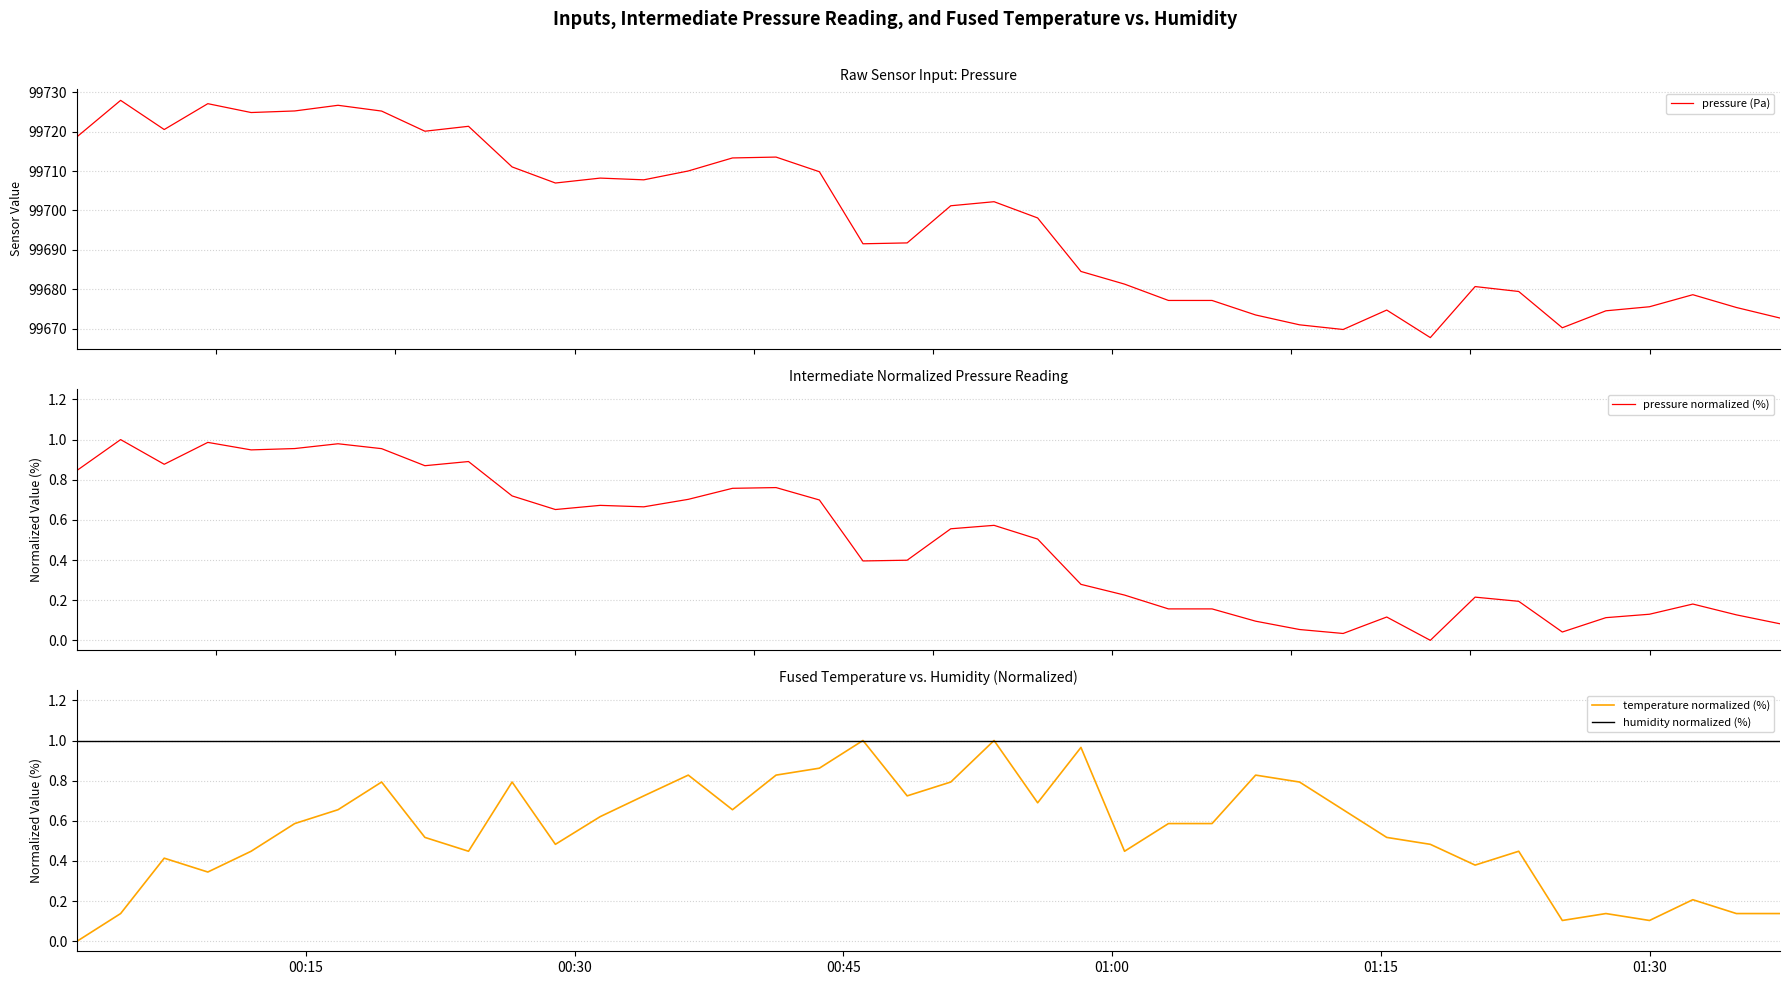

What is the maximum value for pressure (Pa)?

99728.0